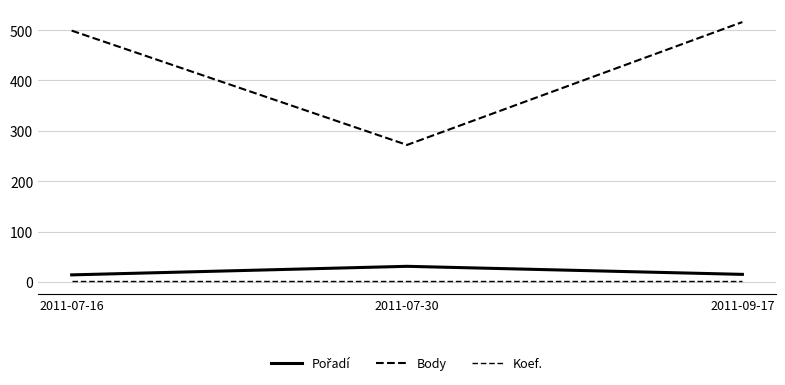

How many lines are shown in the chart?

3